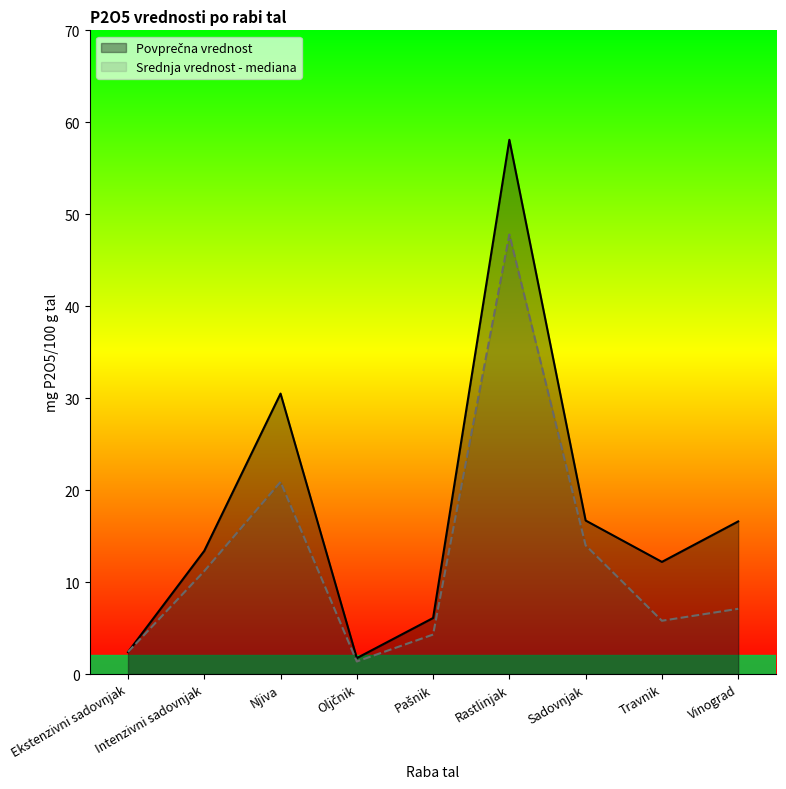

Reading right to left, extract all data points from this chart.

Povprečna vrednost: Vinograd=16.6	Travnik=12.2	Sadovnjak=16.7	Rastlinjak=58.1	Pašnik=6.1	Oljčnik=1.7	Njiva=30.5	Intenzivni sadovnjak=13.4	Ekstenzivni sadovnjak=2.4
Srednja vrednost - mediana: Vinograd=7.1	Travnik=5.8	Sadovnjak=14.0	Rastlinjak=47.8	Pašnik=4.3	Oljčnik=1.4	Njiva=20.9	Intenzivni sadovnjak=11.2	Ekstenzivni sadovnjak=2.4